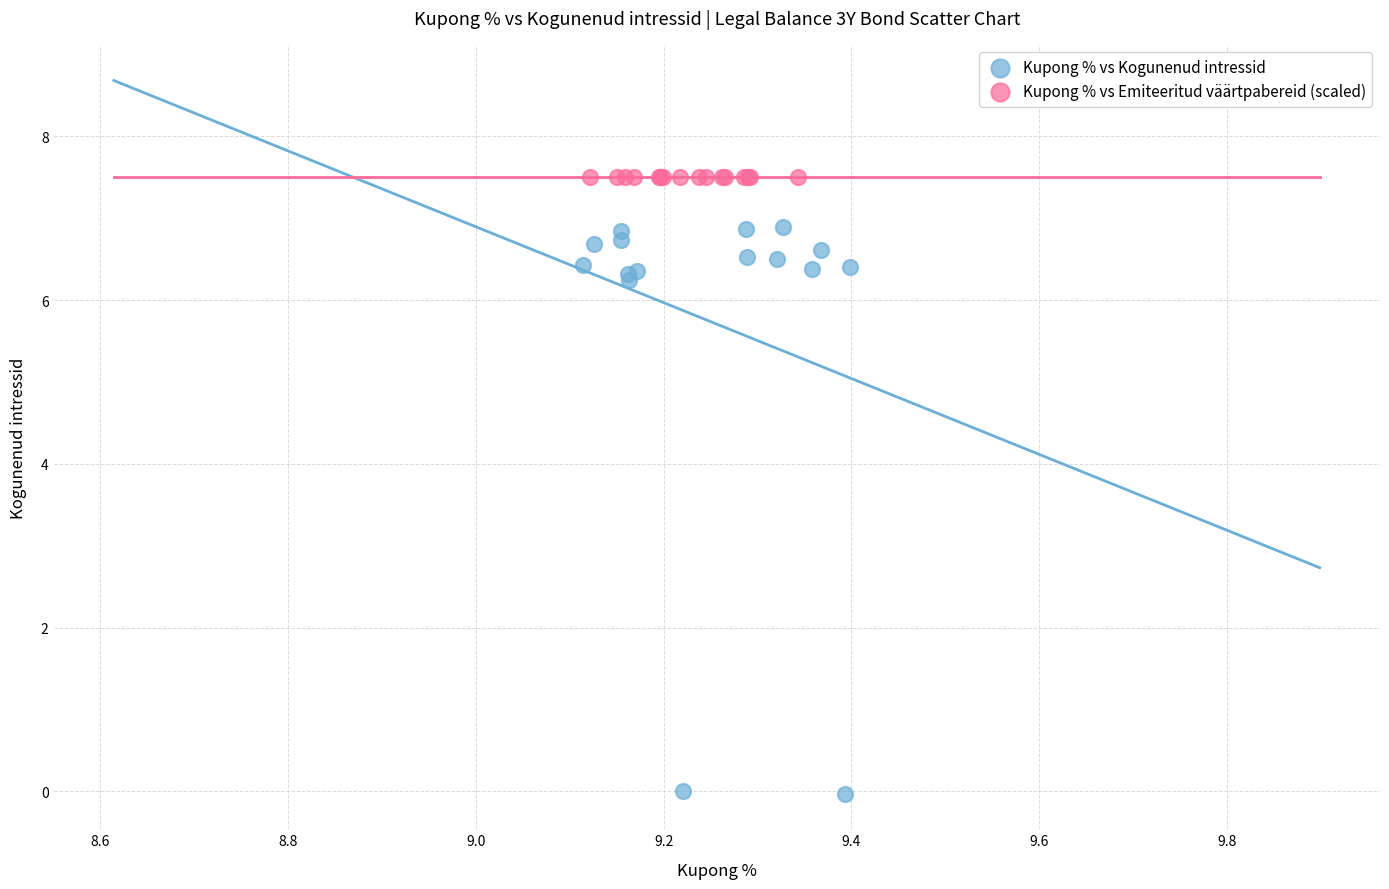

Which series contains the highest Y value?

Kupong % vs Emiteeritud väärtpabereid (scaled)